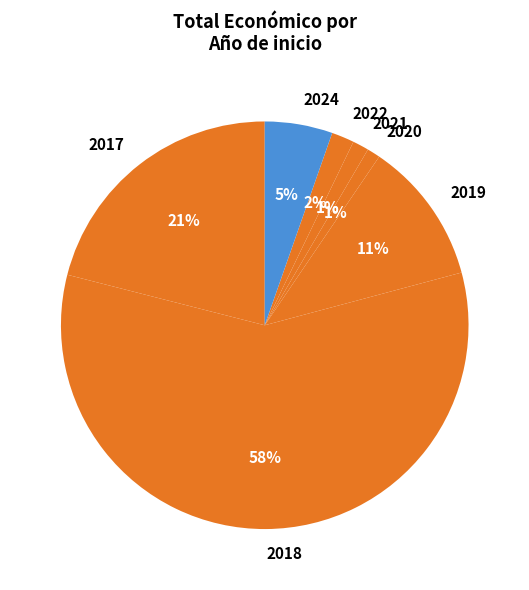

To the nearest percent, what is the difference between the 2018 and 2019 slice percentages?

47%